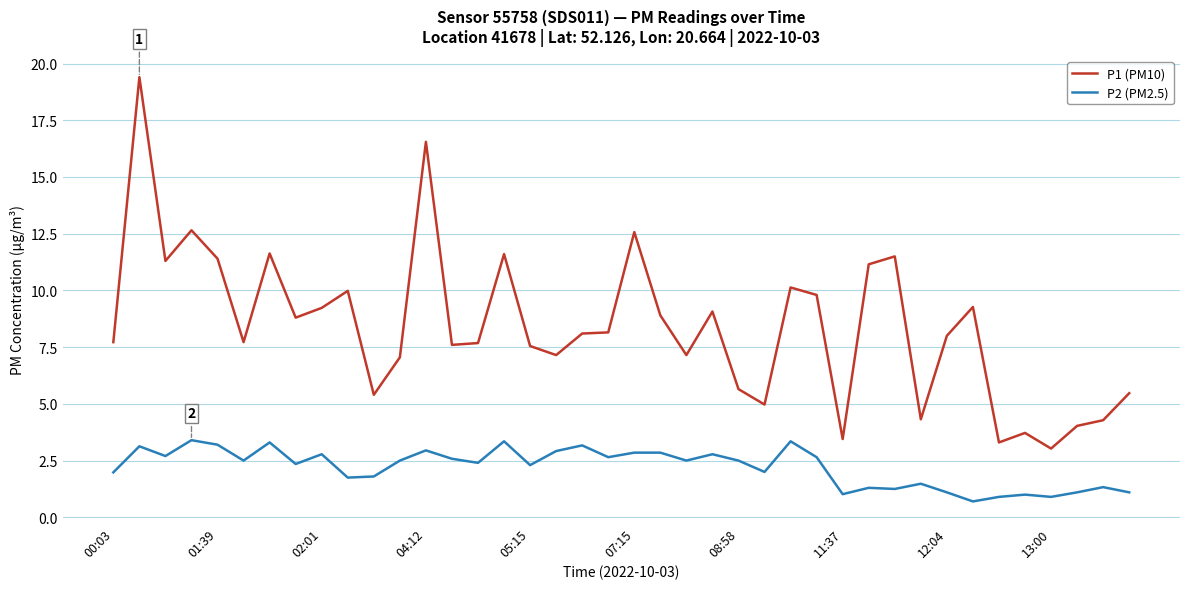

Which series has the largest total across all categories?

P1 (PM10)